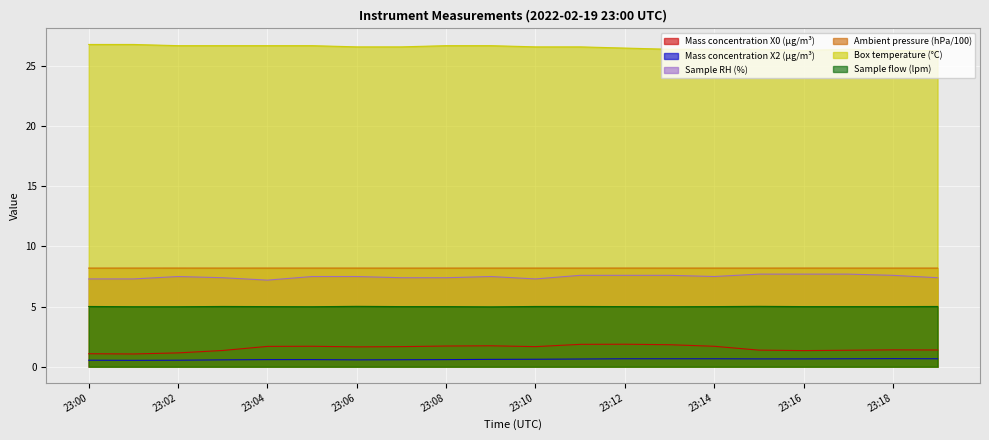

How many lines are shown in the chart?

6